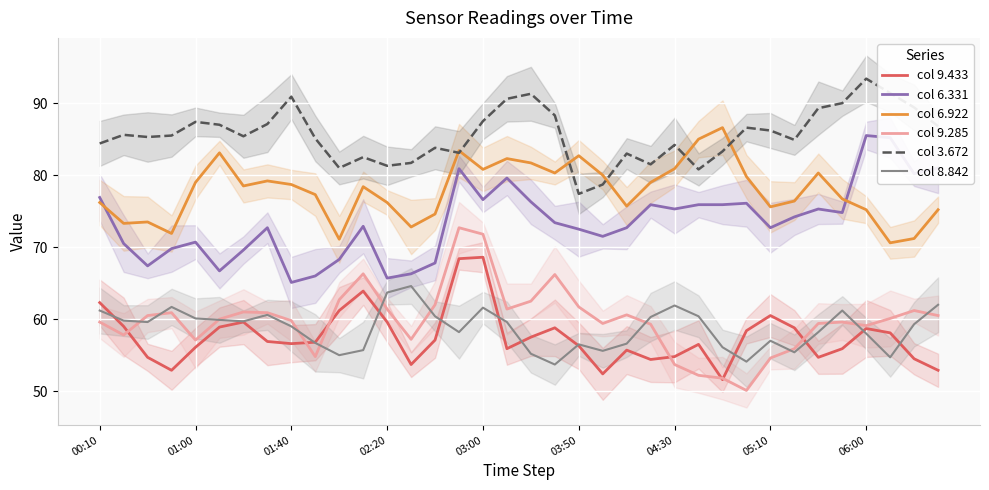

What is the sum of the col 6.922 values at 9 and 00:10?

153.5